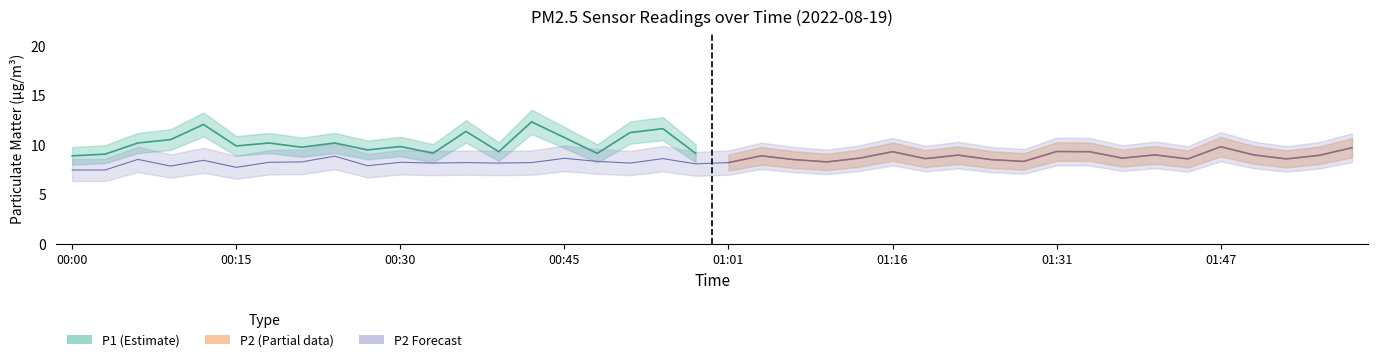

Rank the categories by value from highest to lowest.

01:47, 01:59, 01:31, 01:16, 01:34, 01:41, 01:50, 01:22, 01:56, 01:04, 00:24, 01:13, 01:38, 00:45, 00:55, 01:19, 01:44, 01:53, 00:06, 01:07, 01:25, 00:12, 00:48, 01:28, 00:21, 01:10, 00:18, 00:30, 00:36, 00:42, 01:01, 00:33, 00:39, 00:52, 00:58, 00:27, 00:09, 00:15, 00:00, 00:03